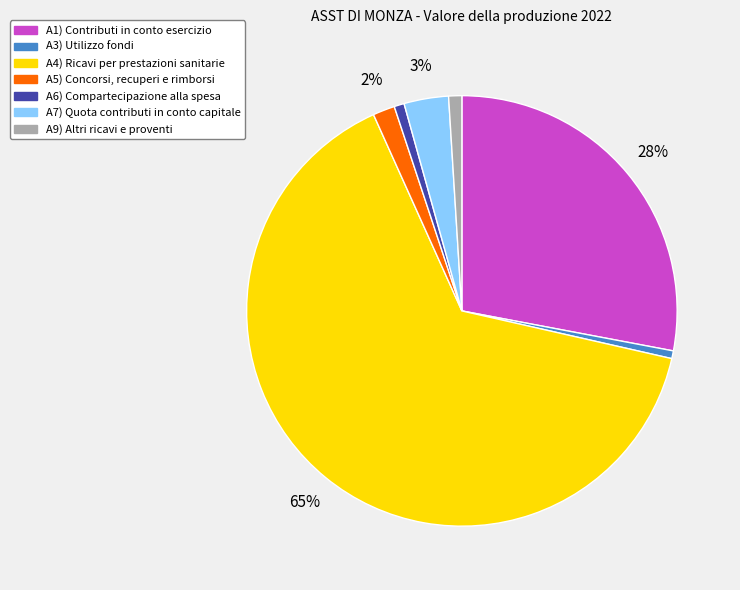

Is there a majority slice in this chart?

Yes